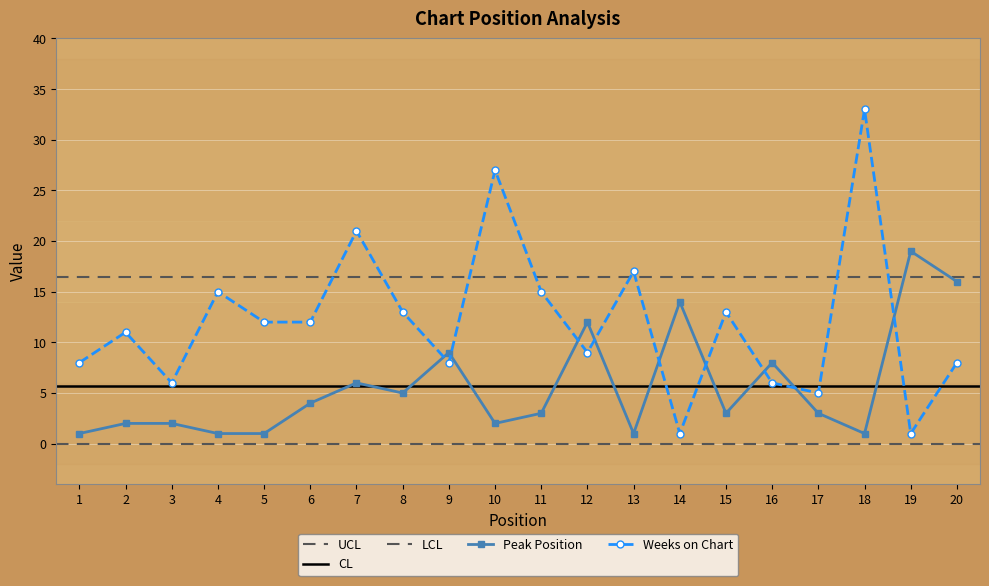

What is the difference between the maximum and minimum values in the Weeks on Chart series?

32